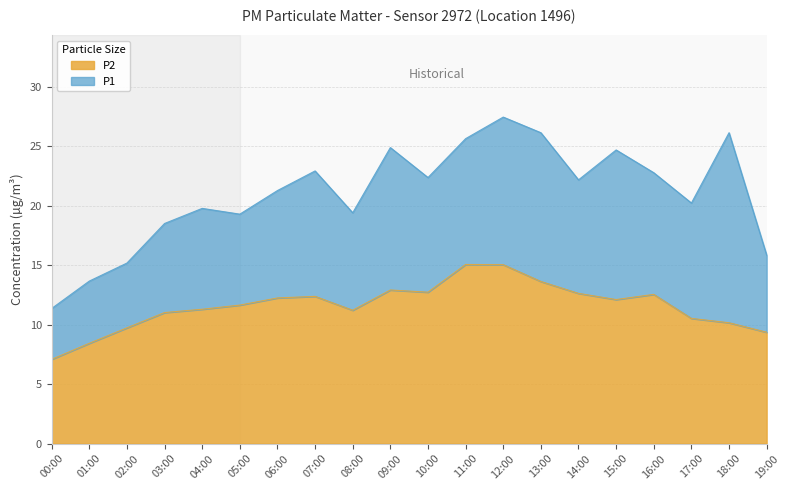

What position from the right is 06:00?

14